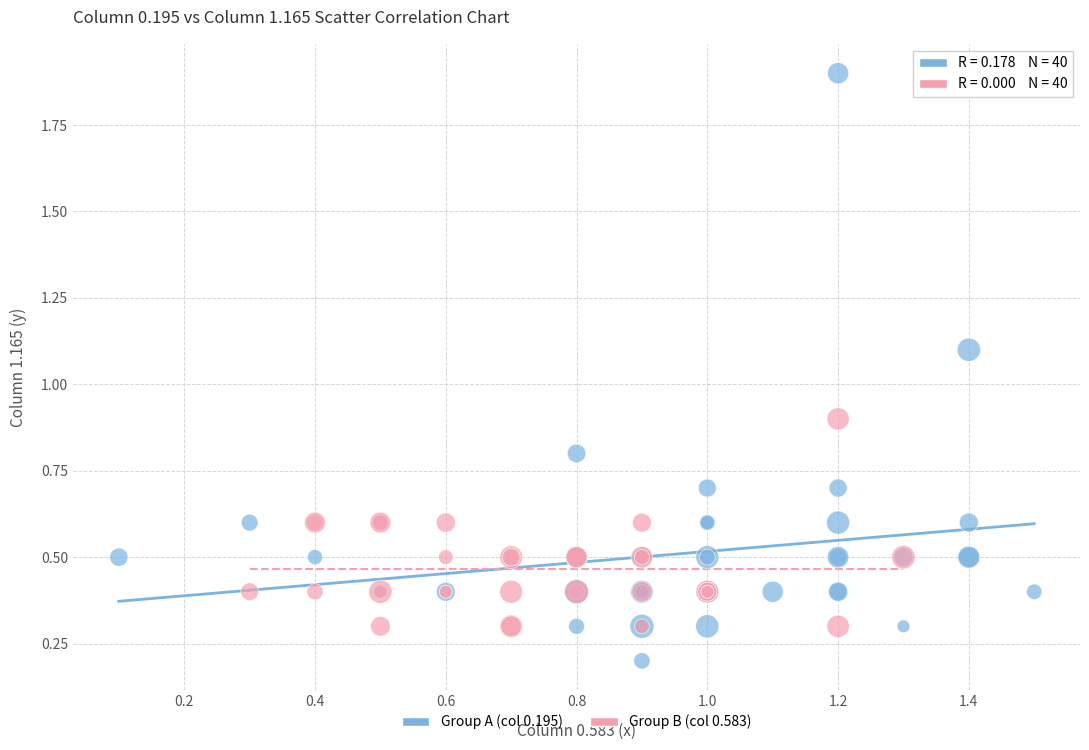

Which series reaches the minimum Y coordinate?

Group A (col 0.195)